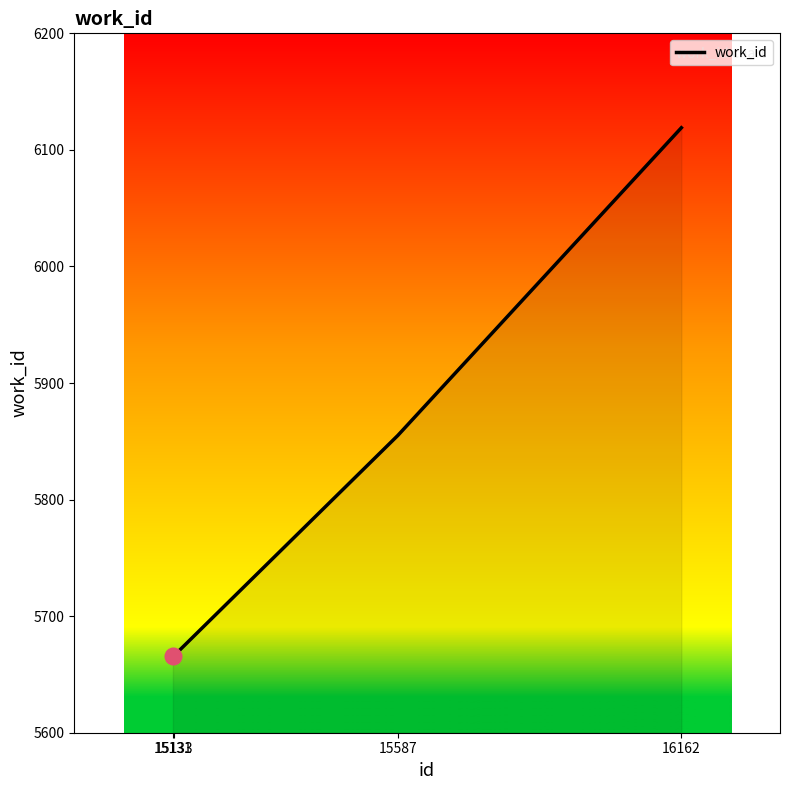

What is the sum of all values?

23306